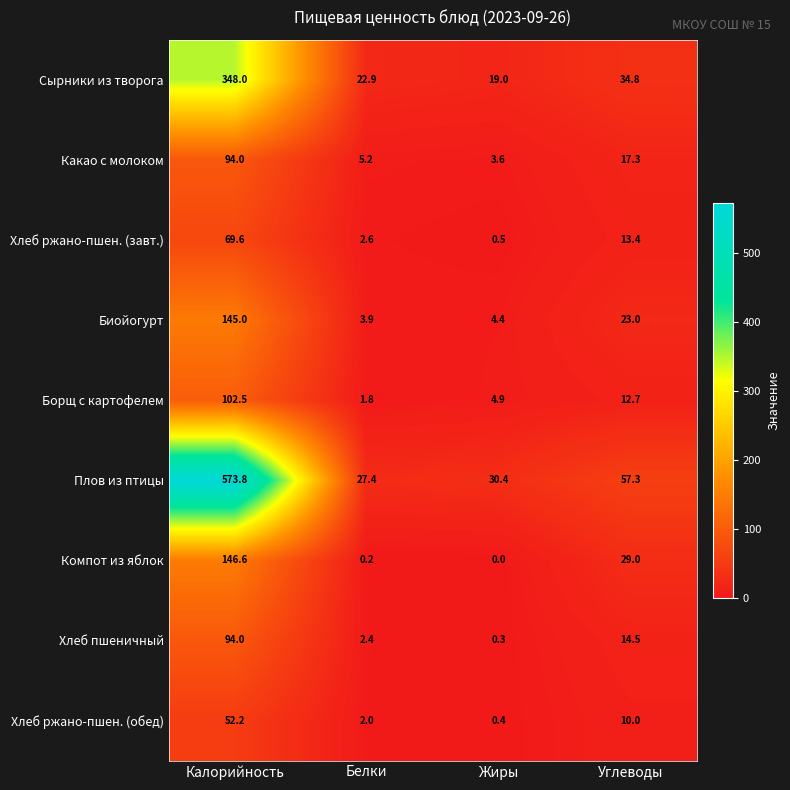

Rank the series at Белки from lowest to highest value.

Компот из яблок, Борщ с картофелем, Хлеб ржано-пшен. (обед), Хлеб пшеничный, Хлеб ржано-пшен. (завт.), Биойогурт, Какао с молоком, Сырники из творога, Плов из птицы